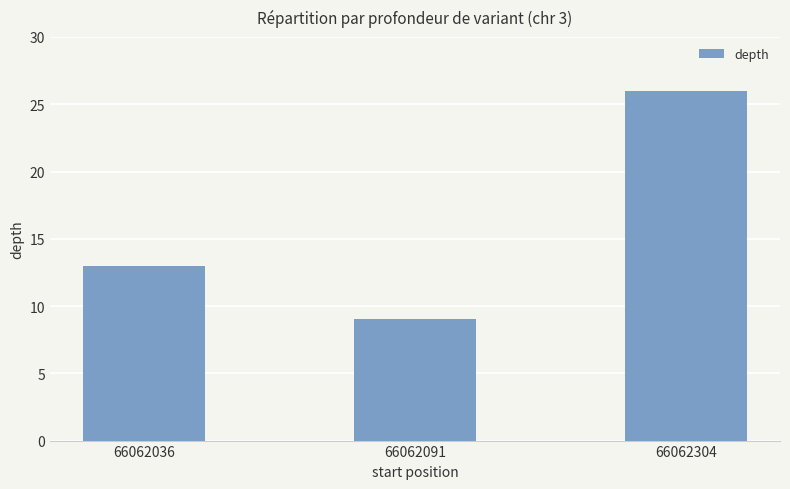

What is the sum of all values?

48